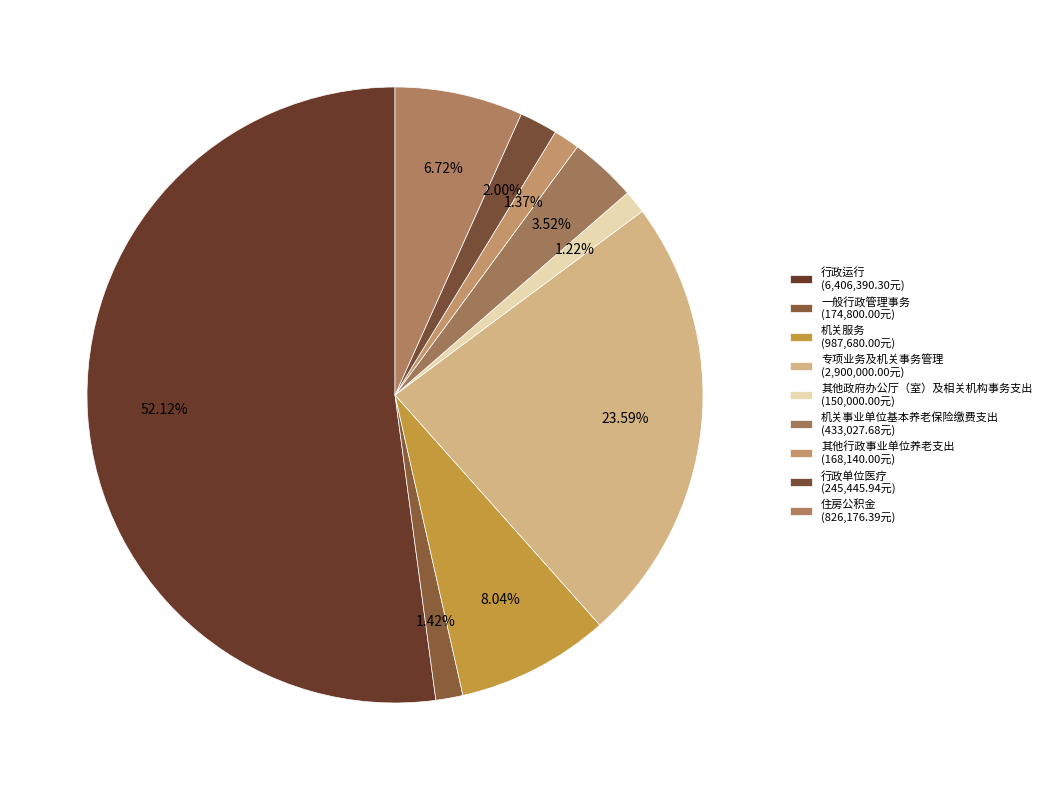

What percentage is the 行政运行 slice, to the nearest percent?

52%